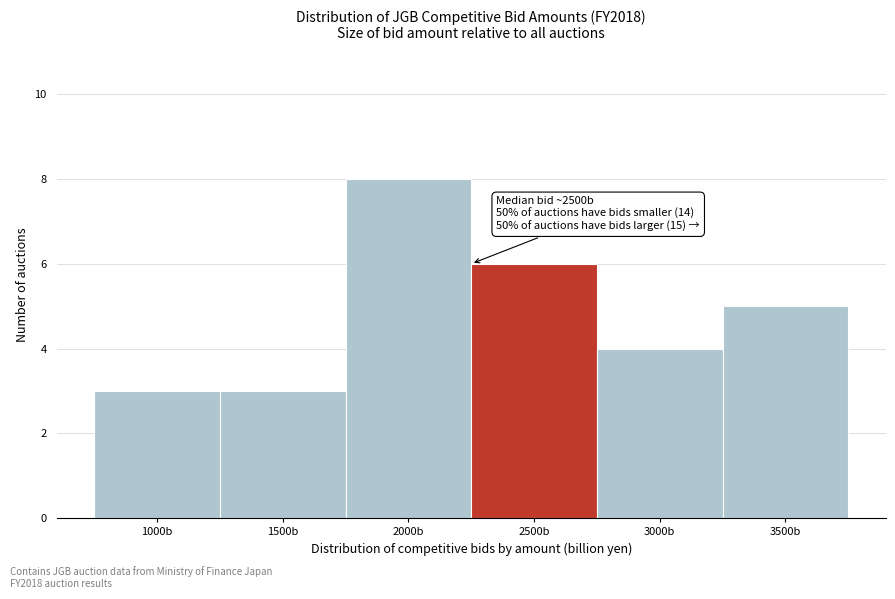

Reading left to right, transcribe all the data shown in this chart.

3	3	8	6	4	5